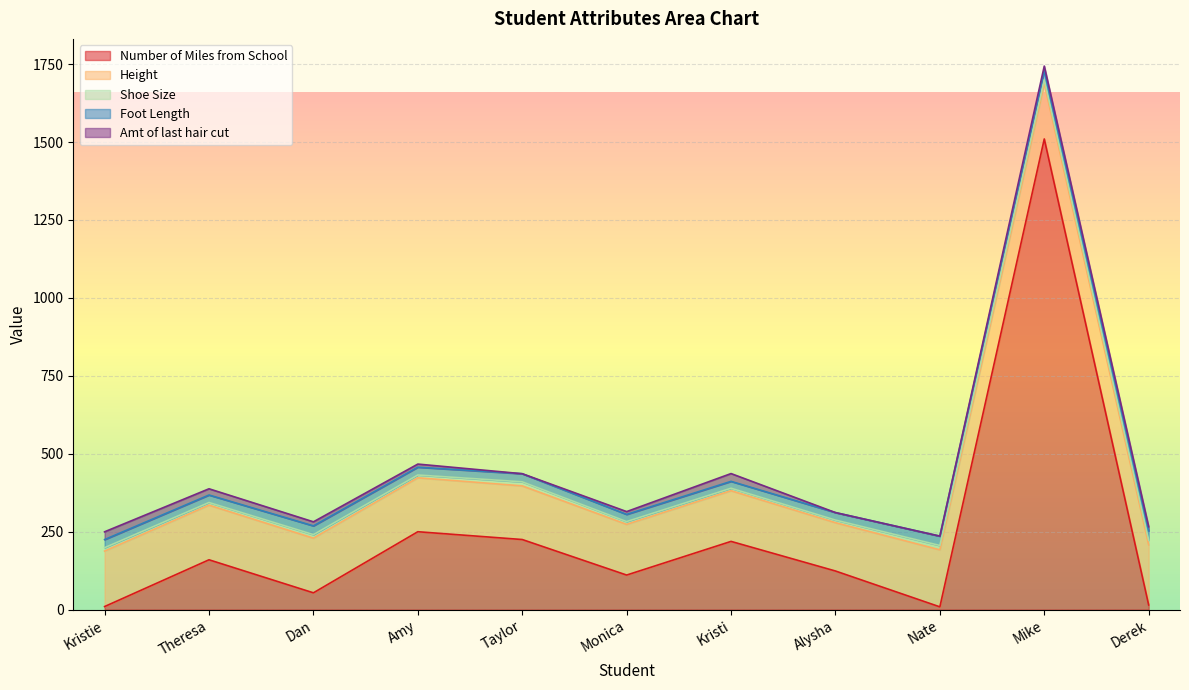

Rank the series at Monica from highest to lowest value.

Height, Number of Miles from School, Foot Length, Shoe Size, Amt of last hair cut